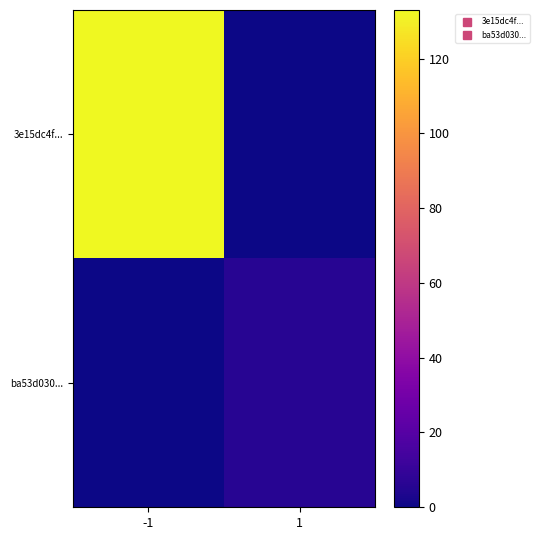

Which series has the largest total across all categories?

3e15dc4f...